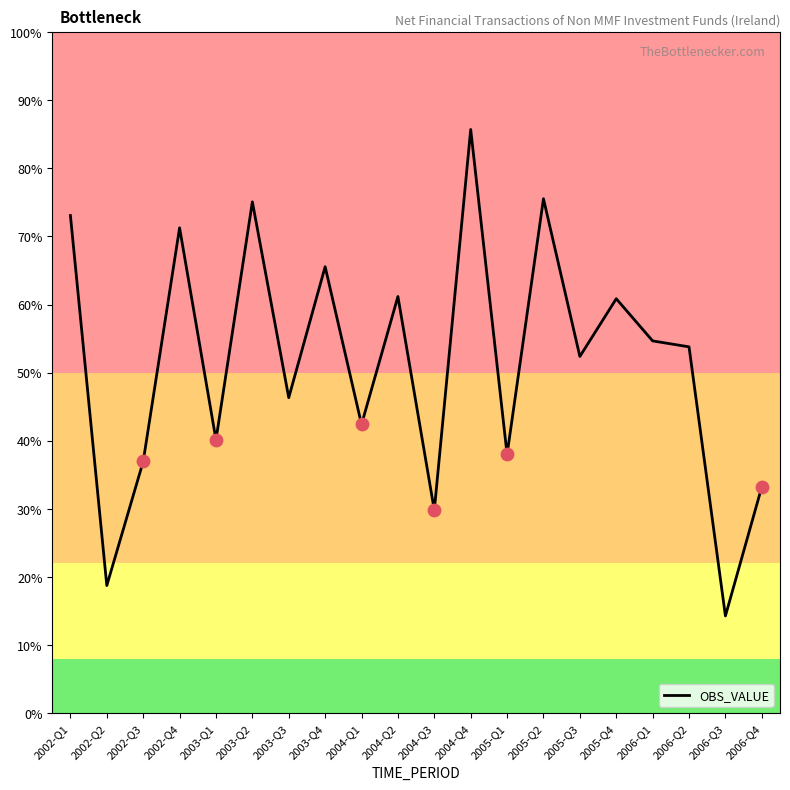

Approximately how many times larger is the value at 2006-Q4 compared to 2006-Q2?

0.1